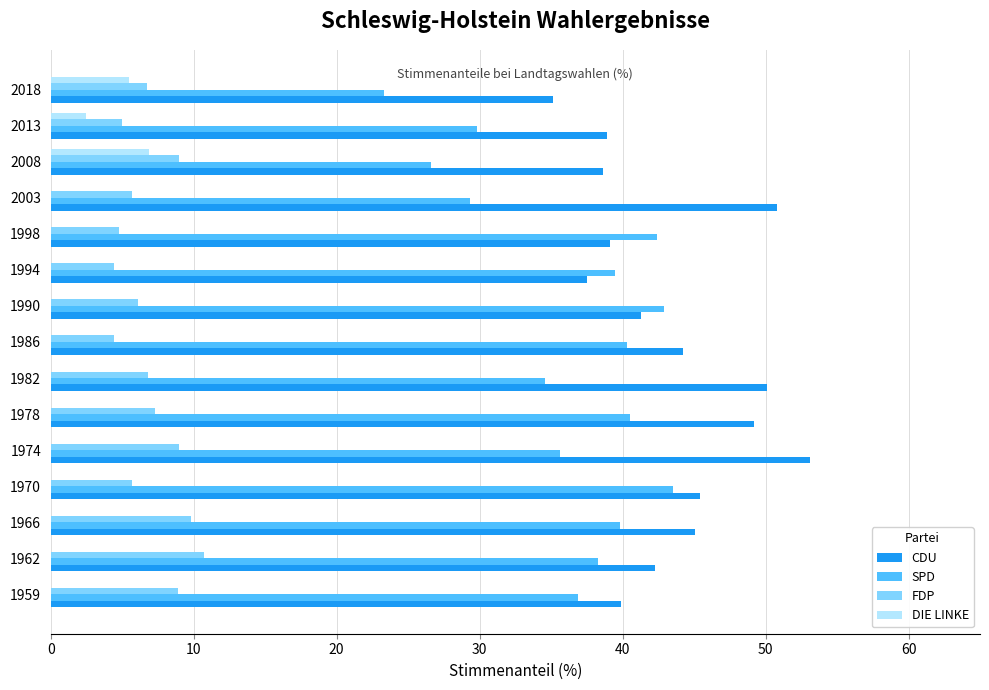

What is the maximum value shown in the chart?

53.1